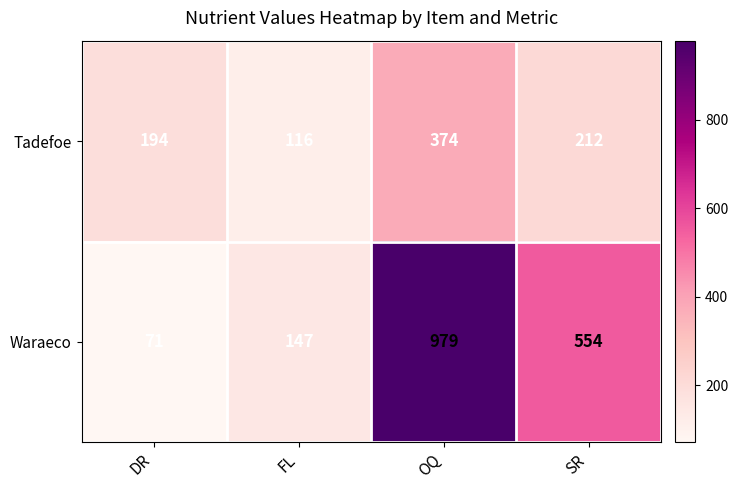

Which series has the widest spread of values?

Waraeco